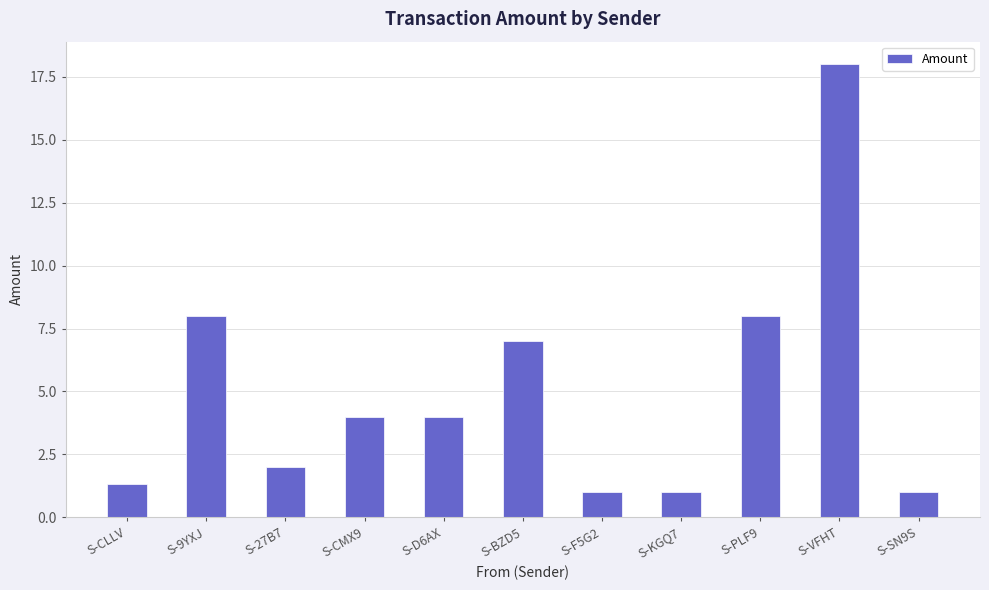

Read the value at S-KGQ7.

1.0